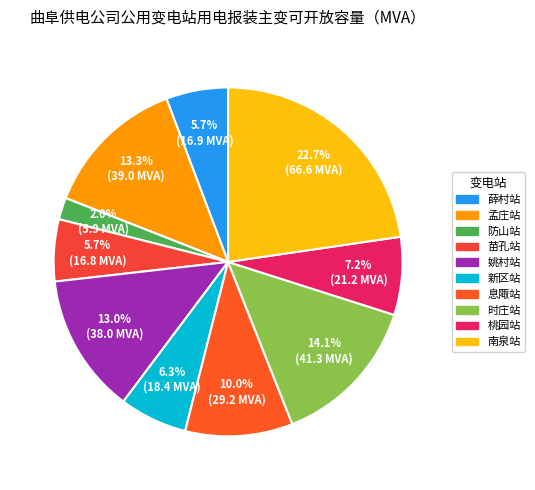

What is the largest slice in the pie chart?

南泉站